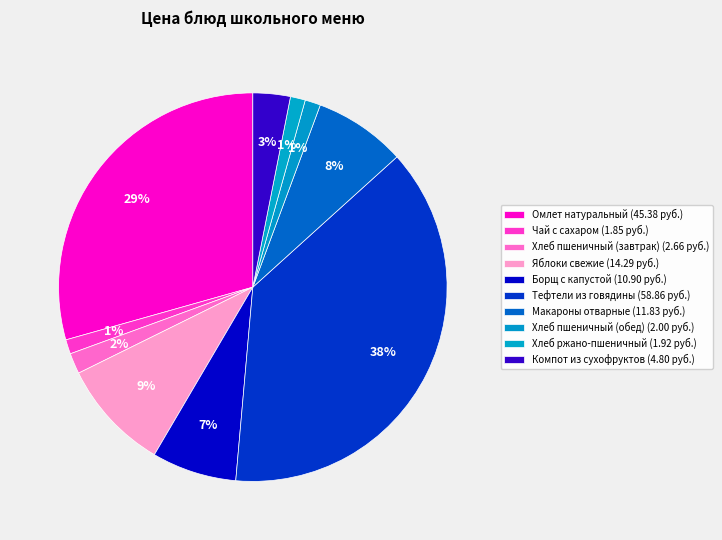

Which slice is the largest?

Тефтели из говядины